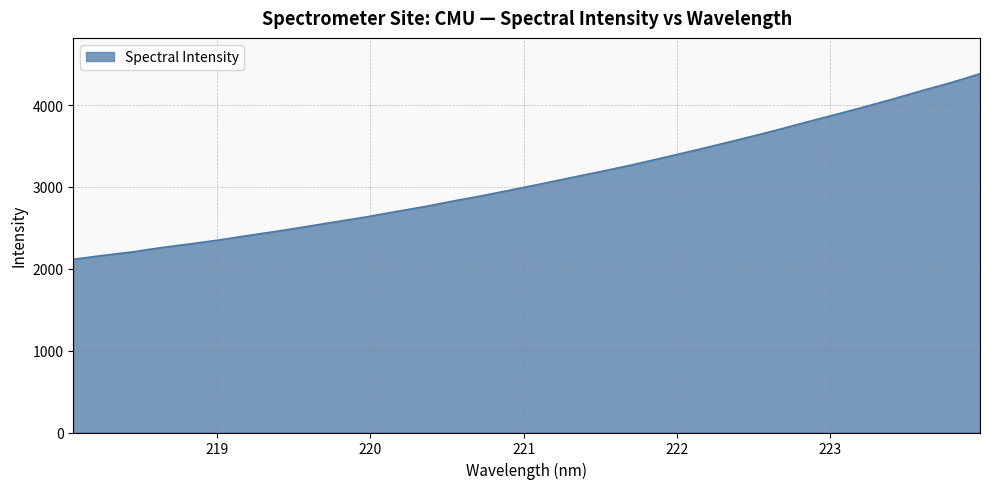

What is the difference between the maximum and minimum values?

2266.0